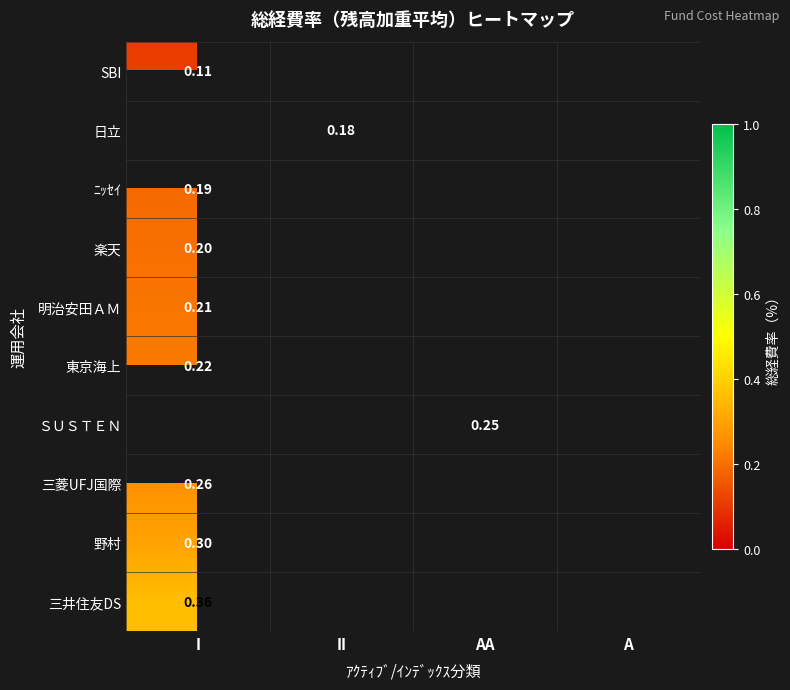

How many values in ﾆｯｾｲ are above zero?

1